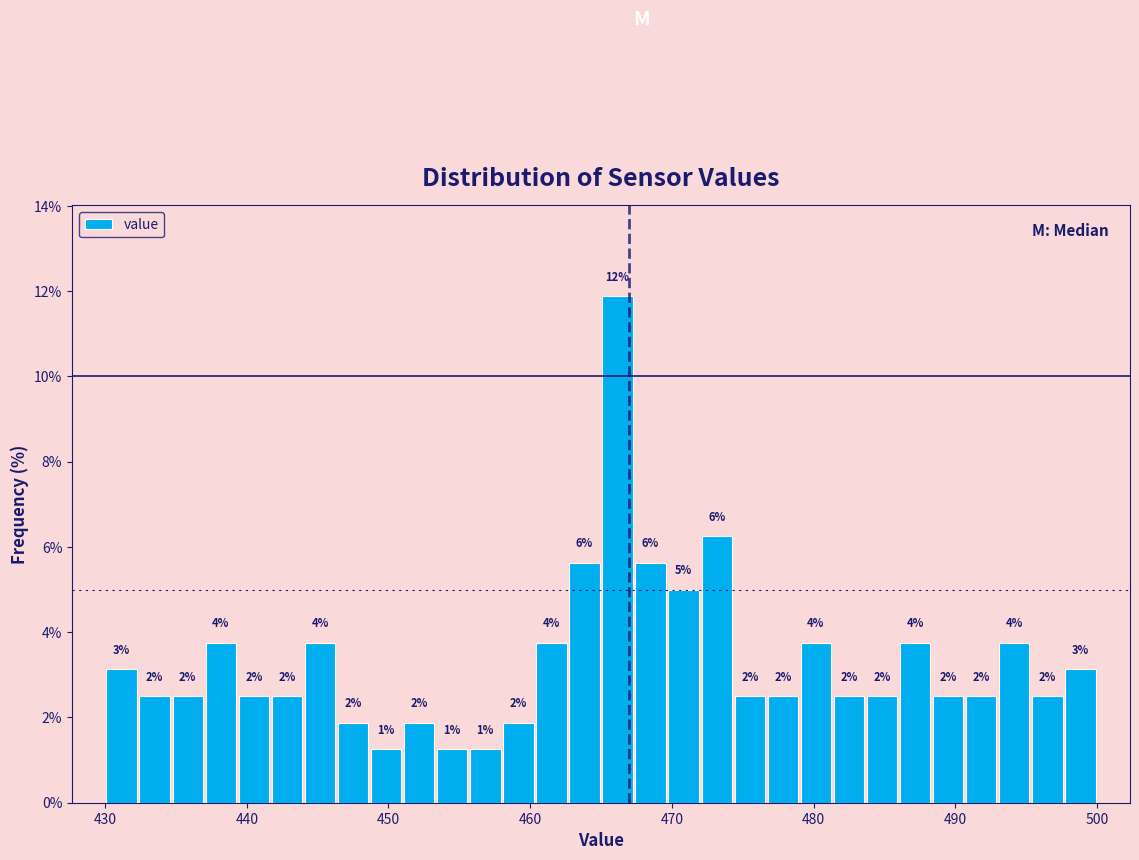

Around what value on the x-axis is the tallest bar? Give the approximate position of its centre, as read against the axis.

466